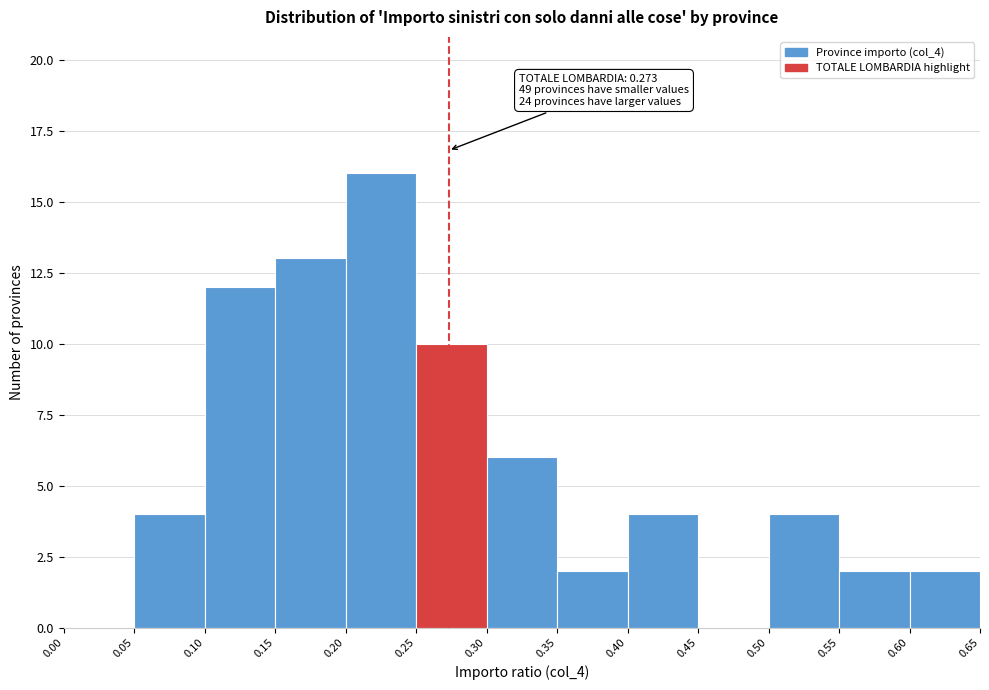

Over which range of the x-axis is the bar tallest?

0.20 to 0.25